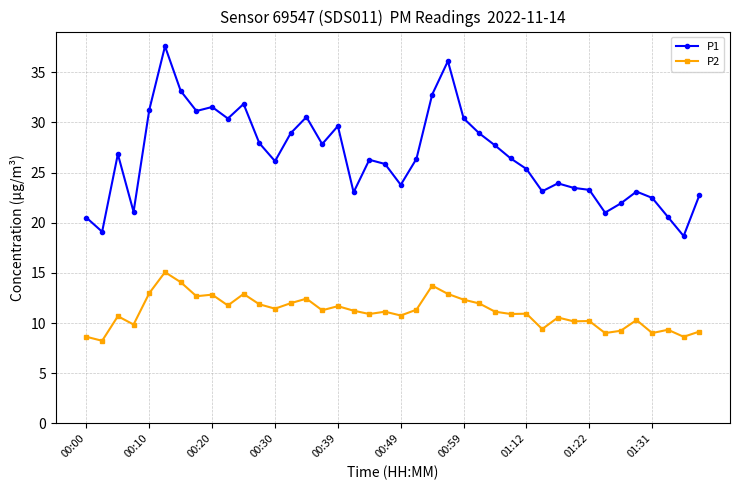

Which series has the largest total across all categories?

P1